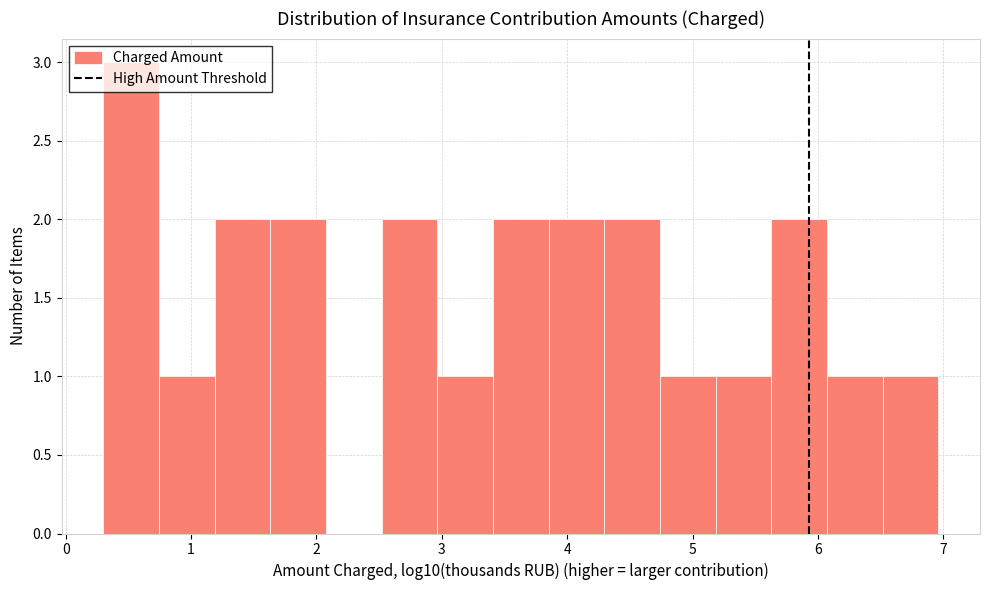

How tall is the bar that spans 6.5 to 7.0 on the x-axis? Neither the bar edges nor the heights are printed on the chart, so give them approximately, as read against the axes.

1